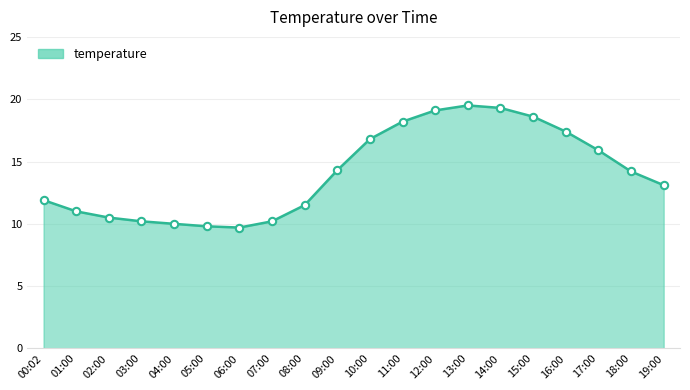

What is the change in value from 07:00 to 11:00?

+8.0